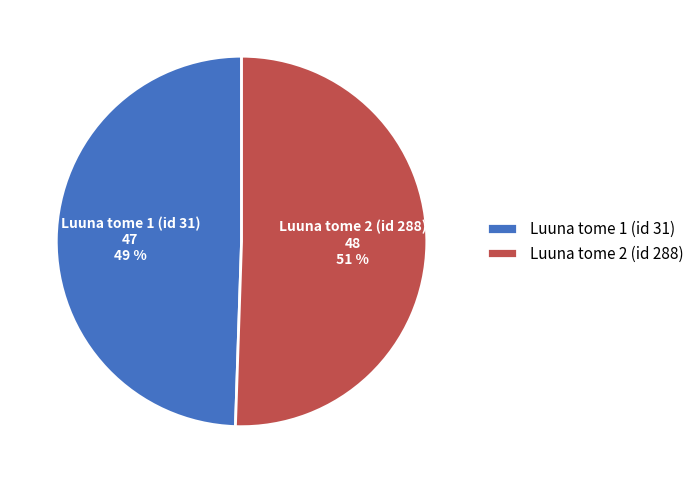

Rank the categories by value from highest to lowest.

Luuna tome 2 (id 288), Luuna tome 1 (id 31)